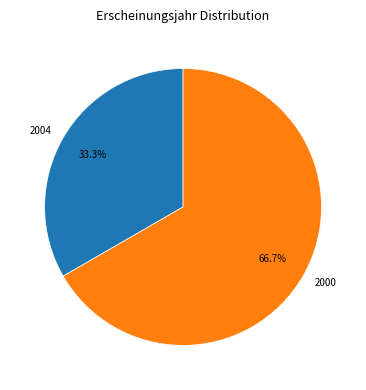

Which category has the smallest portion of the pie?

2004